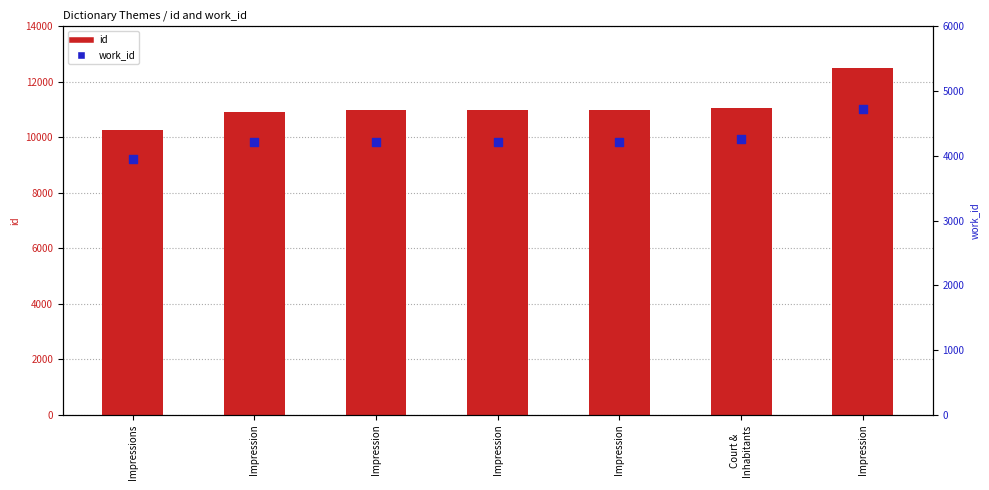

What are all the series names shown in the legend?

id, work_id